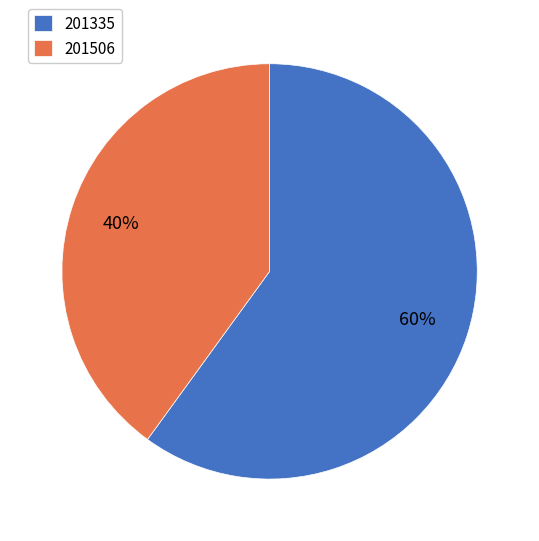

To the nearest percent, what is the difference between the 201335 and 201506 slice percentages?

20%